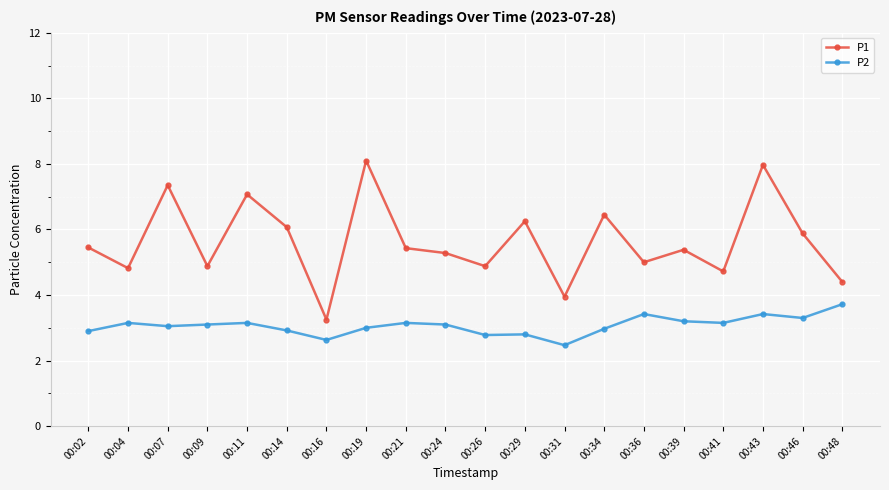

True or false: P2 and P1 intersect in this chart.

False